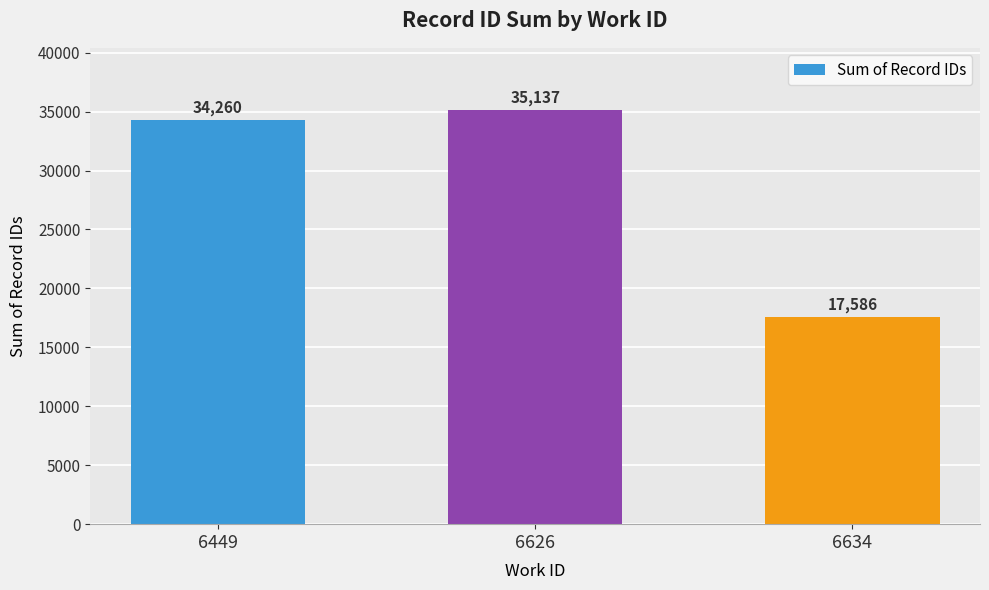

What is the smallest value displayed?

17586